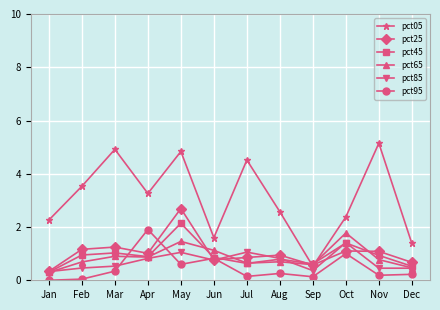

What is the total value across all series at Dec?

3.7